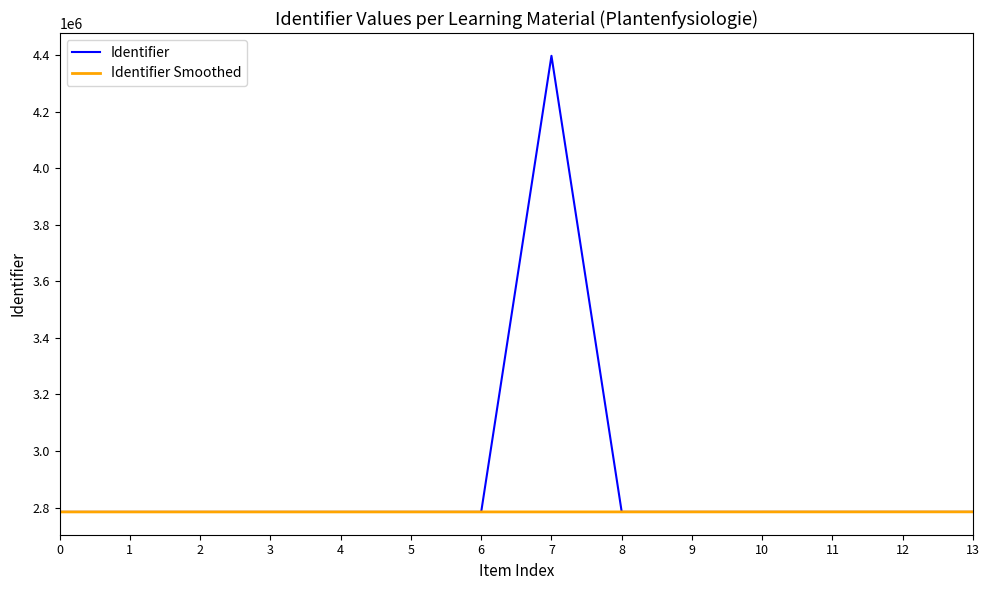

Which series has the widest spread of values?

Identifier